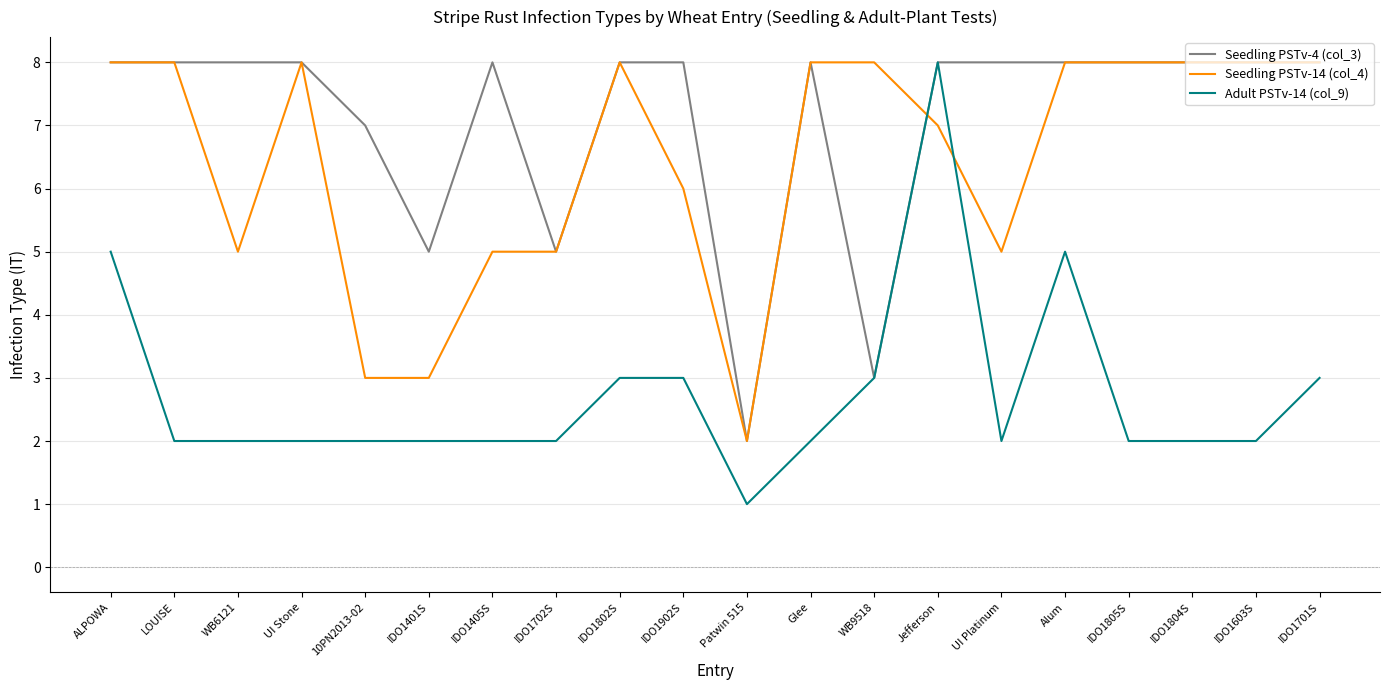

Reading right to left, transcribe all the data shown in this chart.

Seedling PSTv-4 (col_3): IDO1701S=8	IDO1603S=8	IDO1804S=8	IDO1805S=8	Alum=8	UI Platinum=8	Jefferson=8	WB9518=3	Glee=8	Patwin 515=2	IDO1902S=8	IDO1802S=8	IDO1702S=5	IDO1405S=8	IDO1401S=5	10PN2013-02=7	UI Stone=8	WB6121=8	LOUISE=8	ALPOWA=8
Seedling PSTv-14 (col_4): IDO1701S=8	IDO1603S=8	IDO1804S=8	IDO1805S=8	Alum=8	UI Platinum=5	Jefferson=7	WB9518=8	Glee=8	Patwin 515=2	IDO1902S=6	IDO1802S=8	IDO1702S=5	IDO1405S=5	IDO1401S=3	10PN2013-02=3	UI Stone=8	WB6121=5	LOUISE=8	ALPOWA=8
Adult PSTv-14 (col_9): IDO1701S=3	IDO1603S=2	IDO1804S=2	IDO1805S=2	Alum=5	UI Platinum=2	Jefferson=8	WB9518=3	Glee=2	Patwin 515=1	IDO1902S=3	IDO1802S=3	IDO1702S=2	IDO1405S=2	IDO1401S=2	10PN2013-02=2	UI Stone=2	WB6121=2	LOUISE=2	ALPOWA=5